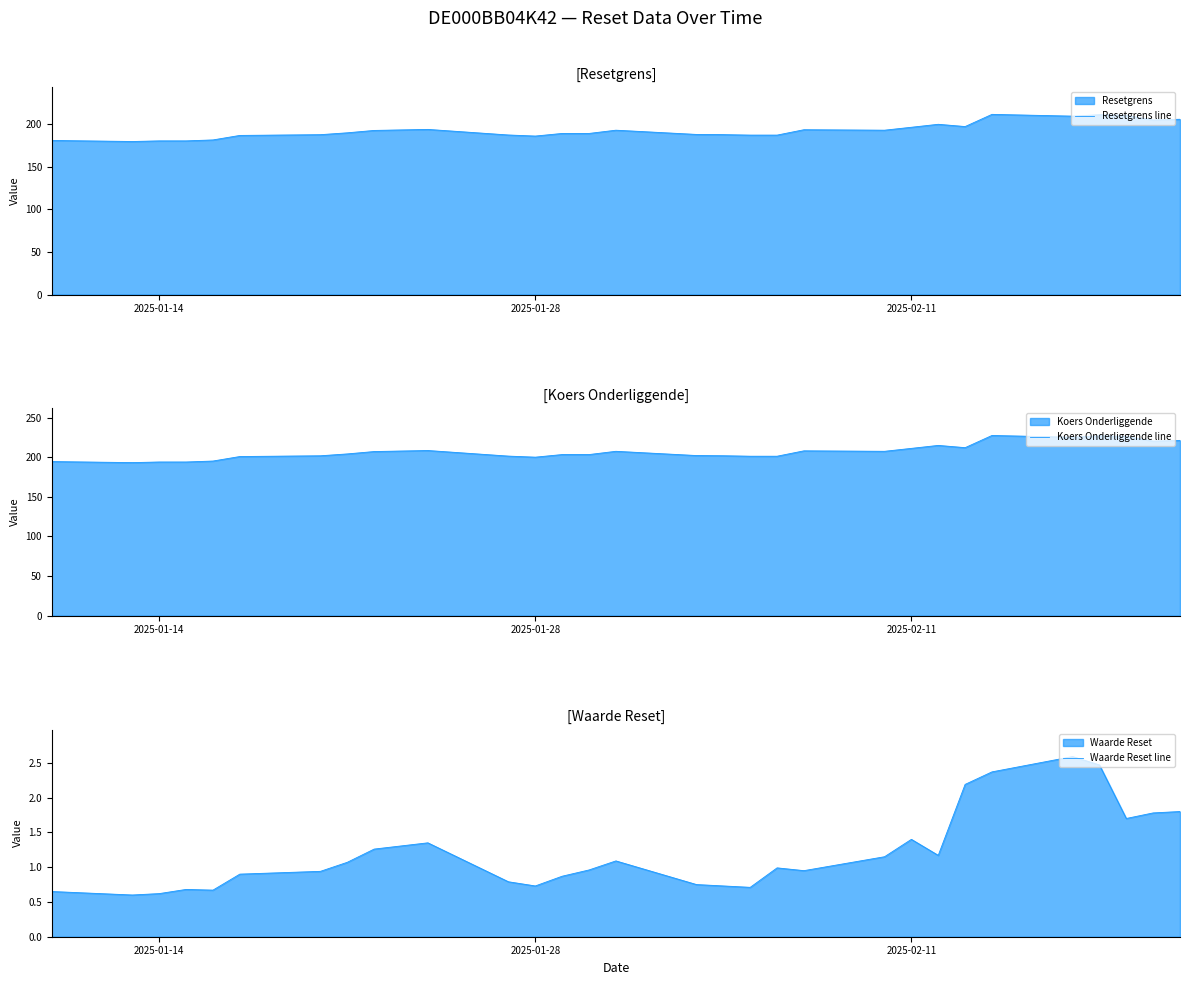

What is the sum of all Resetgrens line values?

5781.1